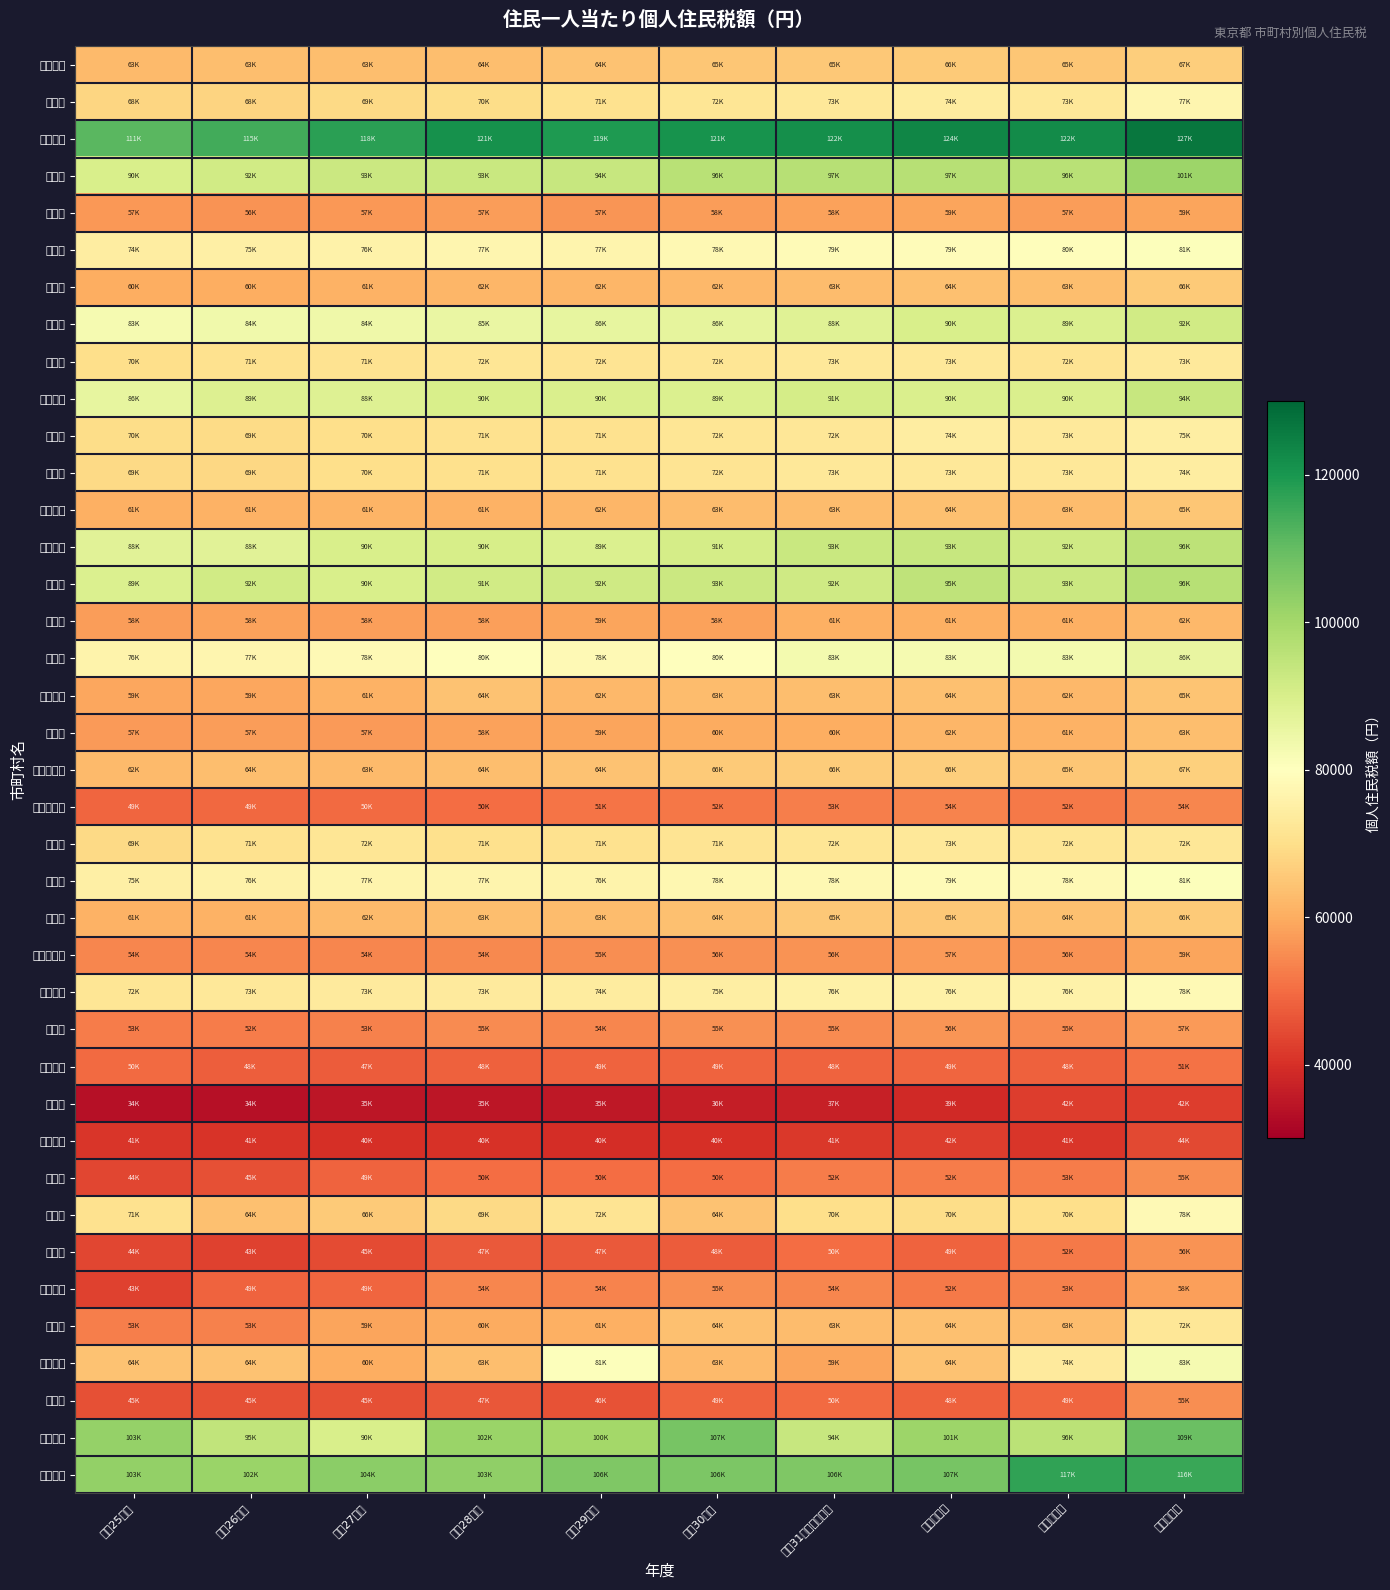

Reading left to right, extract all data points from this chart.

八王子市: 平成25年度=62703.6	平成26年度=63382.6	平成27年度=63447.7	平成28年度=63581.5	平成29年度=64114.4	平成30年度=65024.8	平成31・令和元年度=65314.6	令和２年度=65812.9	令和３年度=64884.8	令和４年度=66560.0
立川市: 平成25年度=68056.4	平成26年度=67736.3	平成27年度=68852.1	平成28年度=69728.5	平成29年度=70673.7	平成30年度=72053.5	平成31・令和元年度=72881.9	令和２年度=73792.7	令和３年度=72660.7	令和４年度=77114.4
武蔵野市: 平成25年度=111282.9	平成26年度=114657.8	平成27年度=117747.6	平成28年度=121203.9	平成29年度=119280.8	平成30年度=120696.4	平成31・令和元年度=121751.1	令和２年度=123564.9	令和３年度=122498.7	令和４年度=126755.6
三鷹市: 平成25年度=90011.6	平成26年度=91659.5	平成27年度=92874.9	平成28年度=93211.4	平成29年度=93561.3	平成30年度=96288.8	平成31・令和元年度=96629.1	令和２年度=96730.1	令和３年度=96271.4	令和４年度=101160.0
青梅市: 平成25年度=56758.9	平成26年度=56156.6	平成27年度=56709.5	平成28年度=57414.5	平成29年度=56501.5	平成30年度=57729.7	平成31・令和元年度=58247.2	令和２年度=58569.7	令和３年度=57483.9	令和４年度=58663.0
府中市: 平成25年度=74422.4	平成26年度=75179.2	平成27年度=75826.6	平成28年度=77050.8	平成29年度=76588.6	平成30年度=77730.1	平成31・令和元年度=78603.1	令和２年度=78902.0	令和３年度=79536.0	令和４年度=80690.1
昭島市: 平成25年度=60422.0	平成26年度=60143.0	平成27年度=61112.7	平成28年度=61691.8	平成29年度=61642.2	平成30年度=62162.2	平成31・令和元年度=62900.7	令和２年度=63825.8	令和３年度=63223.1	令和４年度=65883.1
調布市: 平成25年度=82515.5	平成26年度=83883.8	平成27年度=84123.8	平成28年度=85154.3	平成29年度=86217.6	平成30年度=86461.4	平成31・令和元年度=88152.9	令和２年度=89798.9	令和３年度=89371.7	令和４年度=91692.3
町田市: 平成25年度=70041.2	平成26年度=70808.2	平成27年度=71322.3	平成28年度=71989.7	平成29年度=71768.5	平成30年度=72082.0	平成31・令和元年度=72817.1	令和２年度=72604.3	令和３年度=71501.6	令和４年度=73192.0
小金井市: 平成25年度=86074.3	平成26年度=88780.6	平成27年度=88441.7	平成28年度=90100.5	平成29年度=89580.5	平成30年度=89081.2	平成31・令和元年度=90765.9	令和２年度=89526.1	令和３年度=89689.3	令和４年度=93534.6
小平市: 平成25年度=69555.5	平成26年度=69381.2	平成27年度=70125.1	平成28年度=70997.9	平成29年度=70984.1	平成30年度=72155.3	平成31・令和元年度=72379.6	令和２年度=74170.6	令和３年度=73000.4	令和４年度=74838.9
日野市: 平成25年度=68686.4	平成26年度=68641.7	平成27年度=69962.8	平成28年度=70515.5	平成29年度=70859.6	平成30年度=71628.8	平成31・令和元年度=72853.2	令和２年度=72767.8	令和３年度=72612.5	令和４年度=74378.1
東村山市: 平成25年度=60795.1	平成26年度=61147.3	平成27年度=61359.8	平成28年度=61221.3	平成29年度=61741.0	平成30年度=62828.1	平成31・令和元年度=62964.4	令和２年度=63688.6	令和３年度=62824.3	令和４年度=64914.0
国分寺市: 平成25年度=87698.1	平成26年度=87674.0	平成27年度=90026.4	平成28年度=90267.1	平成29年度=89271.1	平成30年度=90583.4	平成31・令和元年度=92929.5	令和２年度=93294.5	令和３年度=91842.4	令和４年度=95592.2
国立市: 平成25年度=89221.2	平成26年度=91608.3	平成27年度=89797.7	平成28年度=91477.4	平成29年度=91808.3	平成30年度=92650.1	平成31・令和元年度=91867.4	令和２年度=95143.3	令和３年度=92601.9	令和４年度=96422.3
福生市: 平成25年度=57652.4	平成26年度=58184.1	平成27年度=58013.0	平成28年度=58085.4	平成29年度=58646.3	平成30年度=58279.7	平成31・令和元年度=60506.9	令和２年度=60554.9	令和３年度=60776.4	令和４年度=62204.8
狛江市: 平成25年度=76353.3	平成26年度=77059.2	平成27年度=78175.4	平成28年度=79905.9	平成29年度=78218.4	平成30年度=80055.7	平成31・令和元年度=82945.2	令和２年度=82516.1	令和３年度=83088.1	令和４年度=85649.2
東大和市: 平成25年度=59246.8	平成26年度=59102.7	平成27年度=60865.9	平成28年度=64128.0	平成29年度=62273.4	平成30年度=62825.2	平成31・令和元年度=63350.9	令和２年度=63654.0	令和３年度=62275.9	令和４年度=64721.1
清瀬市: 平成25年度=56974.3	平成26年度=57354.8	平成27年度=57305.0	平成28年度=58234.4	平成29年度=58795.9	平成30年度=59748.0	平成31・令和元年度=60098.6	令和２年度=61985.2	令和３年度=60959.8	令和４年度=63309.8
東久留米市: 平成25年度=62447.2	平成26年度=63537.6	平成27年度=62670.5	平成28年度=63558.8	平成29年度=64042.2	平成30年度=65817.6	平成31・令和元年度=65962.5	令和２年度=66372.6	令和３年度=65001.7	令和４年度=67033.5
武蔵村山市: 平成25年度=48787.9	平成26年度=49354.2	平成27年度=49745.4	平成28年度=50118.4	平成29年度=51193.0	平成30年度=51578.5	平成31・令和元年度=52922.3	令和２年度=53538.0	令和３年度=52167.9	令和４年度=54065.3
多摩市: 平成25年度=68786.8	平成26年度=70957.3	平成27年度=71997.0	平成28年度=70560.0	平成29年度=70874.6	平成30年度=71430.2	平成31・令和元年度=72033.5	令和２年度=72671.3	令和３年度=71857.8	令和４年度=72208.1
稲城市: 平成25年度=75218.0	平成26年度=75724.0	平成27年度=76575.8	平成28年度=76773.4	平成29年度=76401.2	平成30年度=77541.2	平成31・令和元年度=77751.6	令和２年度=78713.4	令和３年度=78268.1	令和４年度=80644.9
羽村市: 平成25年度=61067.7	平成26年度=61141.7	平成27年度=62491.5	平成28年度=63289.5	平成29年度=63139.2	平成30年度=63732.7	平成31・令和元年度=65457.9	令和２年度=65385.4	令和３年度=63667.6	令和４年度=65568.6
あきる野市: 平成25年度=54124.9	平成26年度=53953.8	平成27年度=54139.8	平成28年度=54232.3	平成29年度=55286.5	平成30年度=55606.7	平成31・令和元年度=55959.0	令和２年度=56961.4	令和３年度=56065.5	令和４年度=58667.0
西東京市: 平成25年度=71980.5	平成26年度=72655.9	平成27年度=73451.0	平成28年度=73471.9	平成29年度=73805.1	平成30年度=74607.2	平成31・令和元年度=75512.3	令和２年度=75702.4	令和３年度=76014.9	令和４年度=78116.5
瑞穂町: 平成25年度=52539.5	平成26年度=52426.0	平成27年度=53302.1	平成28年度=54789.7	平成29年度=53908.8	平成30年度=55461.0	平成31・令和元年度=54805.7	令和２年度=56430.6	令和３年度=54729.2	令和４年度=57284.6
日の出町: 平成25年度=49742.6	平成26年度=47812.9	平成27年度=47229.7	平成28年度=48000.9	平成29年度=48643.9	平成30年度=48581.8	平成31・令和元年度=48442.1	令和２年度=48841.2	令和３年度=48027.4	令和４年度=51053.9
檜原村: 平成25年度=33826.1	平成26年度=33763.3	平成27年度=34807.9	平成28年度=34819.5	平成29年度=35453.7	平成30年度=36314.4	平成31・令和元年度=36953.7	令和２年度=38840.0	令和３年度=42271.2	令和４年度=42287.5
奥多摩町: 平成25年度=41094.5	平成26年度=40653.1	平成27年度=39838.8	平成28年度=40295.3	平成29年度=39534.3	平成30年度=40048.5	平成31・令和元年度=41446.4	令和２年度=42195.8	令和３年度=41207.7	令和４年度=44112.7
大島町: 平成25年度=43922.2	平成26年度=45344.1	平成27年度=48744.6	平成28年度=50181.7	平成29年度=50169.8	平成30年度=50273.1	平成31・令和元年度=52494.8	令和２年度=52287.1	令和３年度=52567.5	令和４年度=55170.6
利島村: 平成25年度=70892.2	平成26年度=63651.5	平成27年度=65652.9	平成28年度=68771.4	平成29年度=71532.7	平成30年度=64275.5	平成31・令和元年度=70136.6	令和２年度=69729.0	令和３年度=69921.7	令和４年度=78157.7
新島村: 平成25年度=43891.2	平成26年度=42907.2	平成27年度=44774.3	平成28年度=47130.8	平成29年度=46991.6	平成30年度=47544.1	平成31・令和元年度=49965.0	令和２年度=48550.7	令和３年度=51997.2	令和４年度=55812.4
神津島村: 平成25年度=42999.5	平成26年度=48632.1	平成27年度=49097.6	平成28年度=54138.4	平成29年度=53792.0	平成30年度=55282.9	平成31・令和元年度=53941.6	令和２年度=51912.0	令和３年度=53105.5	令和４年度=57987.3
三宅村: 平成25年度=52859.4	平成26年度=53418.6	平成27年度=58525.4	平成28年度=59777.0	平成29年度=60736.4	平成30年度=63794.0	平成31・令和元年度=62989.7	令和２年度=63705.4	令和３年度=62997.9	令和４年度=72204.7
御蔵島村: 平成25年度=64276.2	平成26年度=64187.9	平成27年度=60235.7	平成28年度=63369.6	平成29年度=80506.2	平成30年度=62564.5	平成31・令和元年度=58691.8	令和２年度=64169.4	令和３年度=73635.4	令和４年度=82554.8
八丈町: 平成25年度=45423.3	平成26年度=45290.2	平成27年度=45436.3	平成28年度=46505.3	平成29年度=45739.6	平成30年度=48514.5	平成31・令和元年度=49545.6	令和２年度=48018.3	令和３年度=49089.8	令和４年度=55026.2
青ヶ島村: 平成25年度=102594.1	平成26年度=94562.9	平成27年度=90120.5	平成28年度=101687.5	平成29年度=99945.8	平成30年度=107075.5	平成31・令和元年度=93654.8	令和２年度=101424.2	令和３年度=95958.8	令和４年度=108946.4
小笠原村: 平成25年度=102924.1	平成26年度=101824.1	平成27年度=104024.7	平成28年度=103193.1	平成29年度=105866.3	平成30年度=106300.2	平成31・令和元年度=105802.2	令和２年度=107340.0	令和３年度=116927.4	令和４年度=115662.5